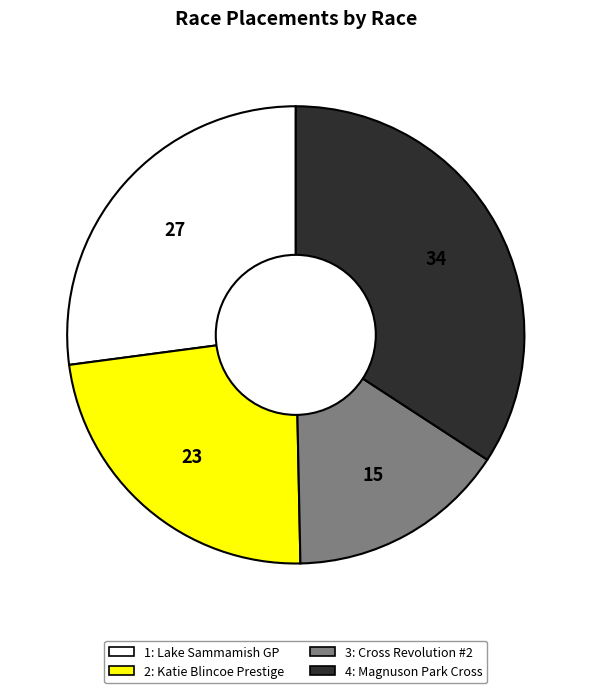

Does any single category account for the majority?

No